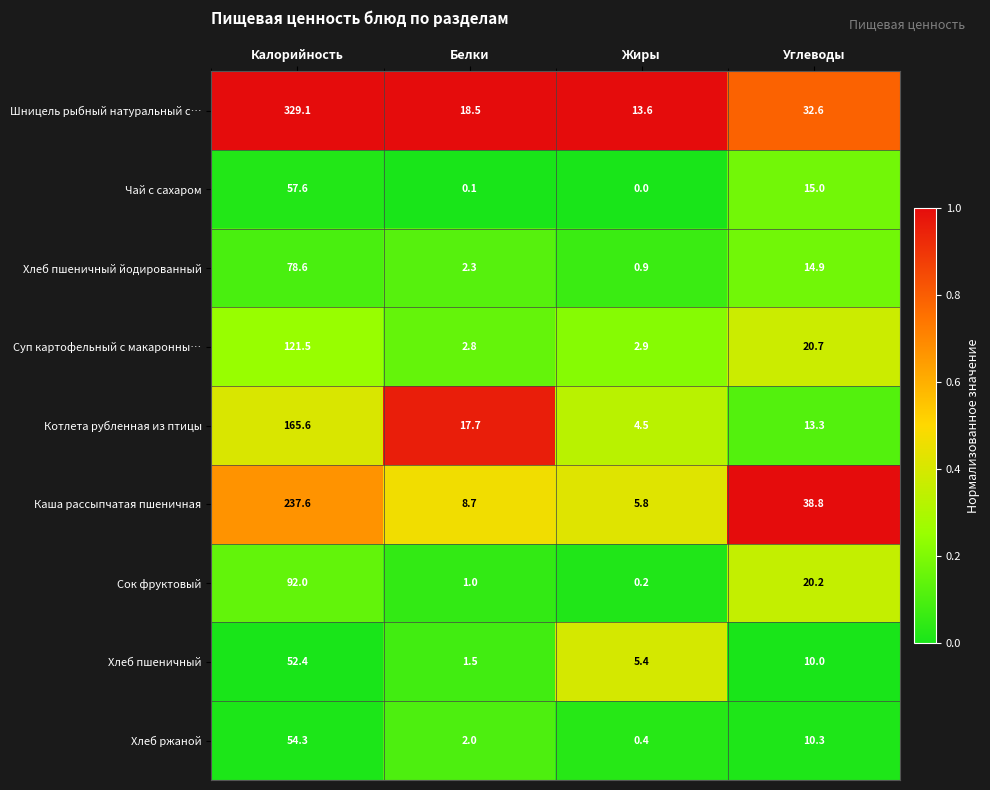

The value of Хлеб пшеничный йодированный at Углеводы is 14.9. True or false?

True